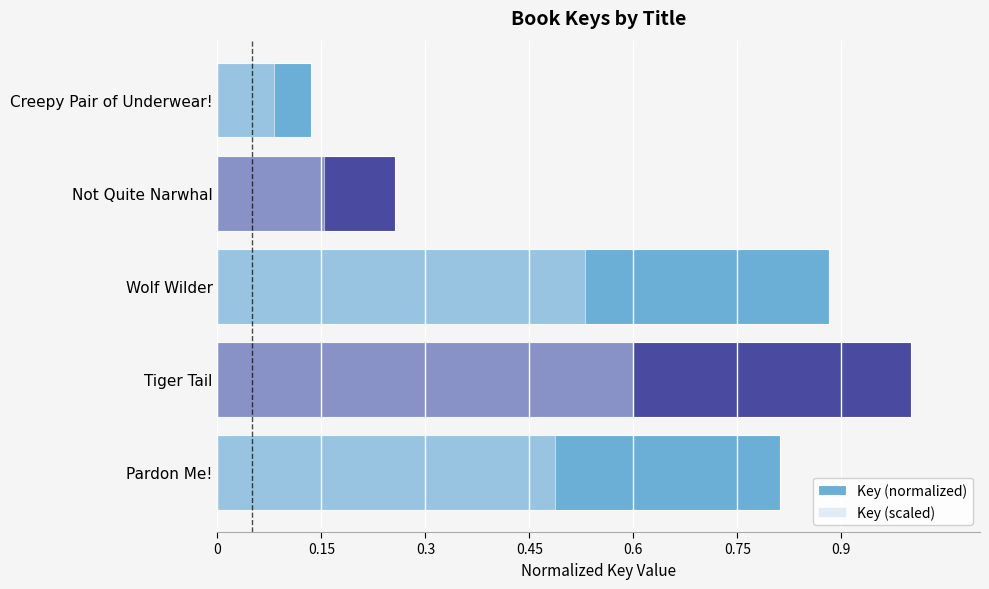

Which series has the widest spread of values?

Key (normalized)